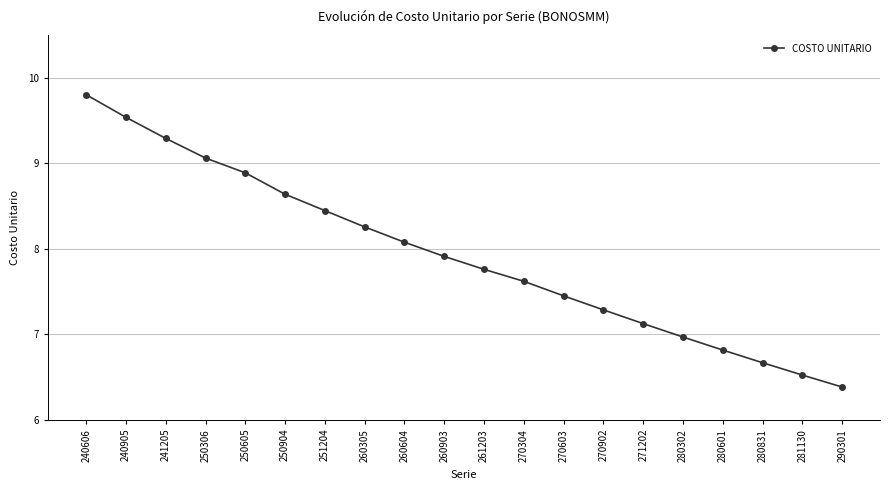

What is the maximum value shown in the chart?

9.8